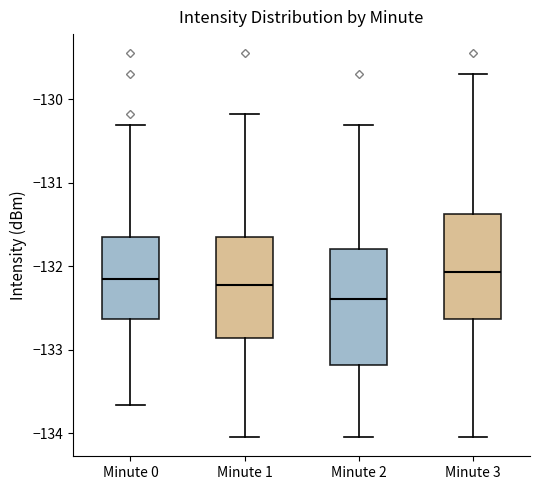

Reading left to right, transcribe this box plot: for each box, give where its median line is, the range the box spans, and where its two whiskers end, as read against the y-axis. The values are not printed on the chart, so give them approximately, as read against the axis.

Minute 0: median -132.2, box -132.6 to -131.7, whiskers -133.7 to -130.3
Minute 1: median -132.2, box -132.9 to -131.7, whiskers -134.0 to -130.2
Minute 2: median -132.4, box -133.2 to -131.8, whiskers -134.0 to -130.3
Minute 3: median -132.1, box -132.6 to -131.4, whiskers -134.0 to -129.7